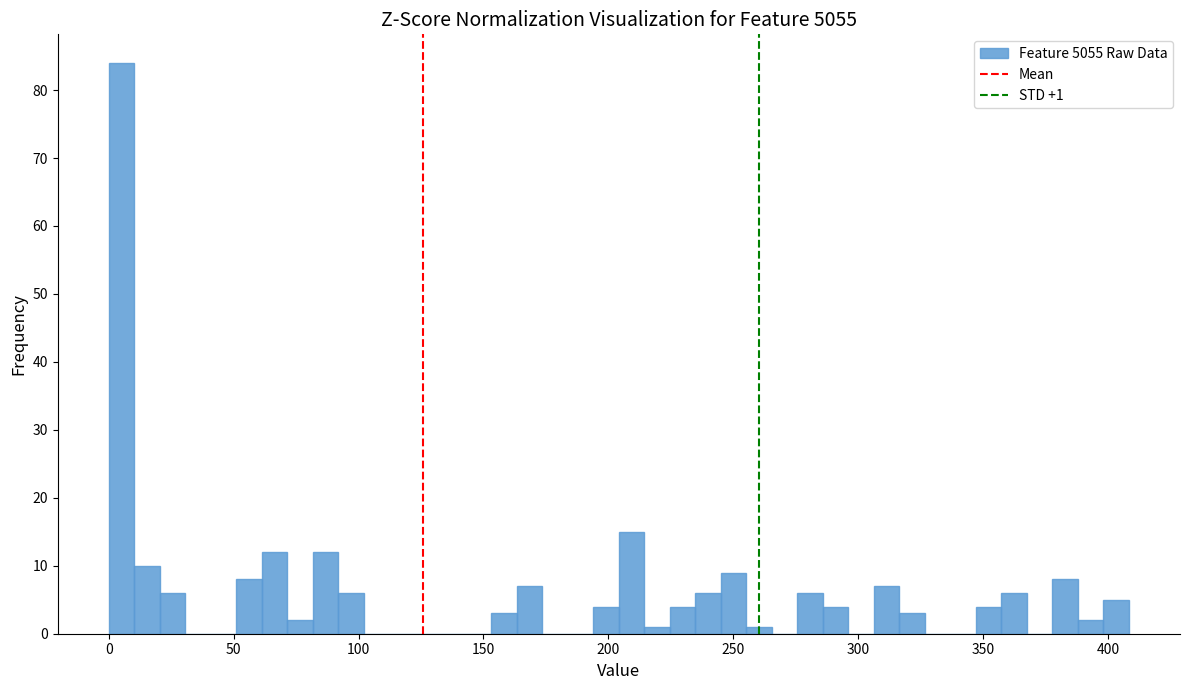

Read against the x-axis, roughly where is the centre of the tallest bar?

5